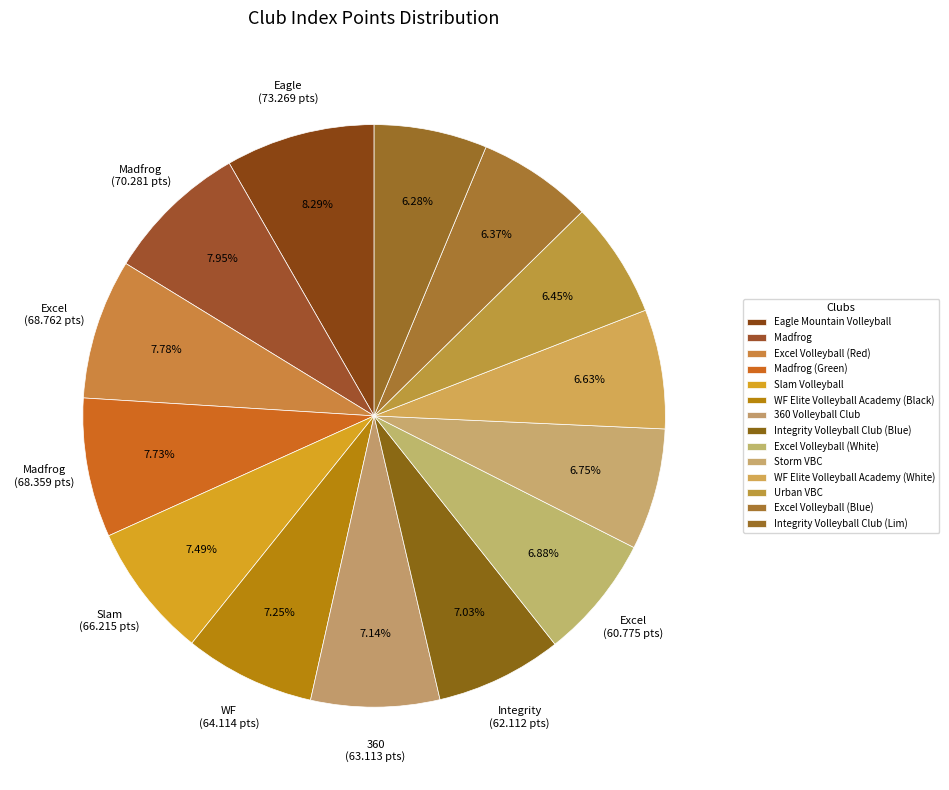

The Integrity Volleyball Club (Lim) slice represents 6% of the pie. True or false?

True